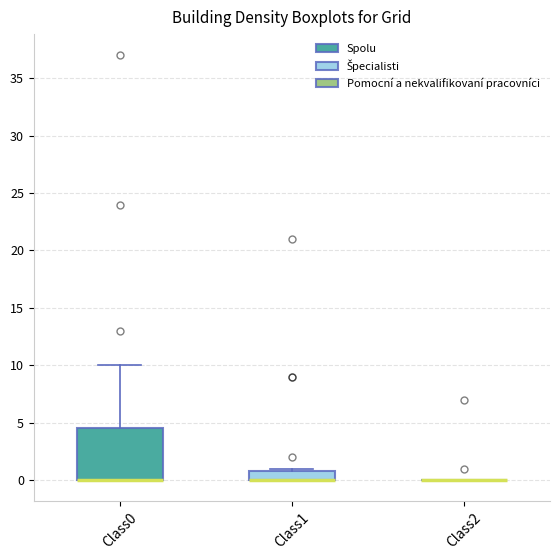

Reading left to right, transcribe this box plot: for each box, give where its median line is, the range the box spans, and where its two whiskers end, as read against the y-axis. The values are not printed on the chart, so give them approximately, as read against the axis.

Class0: median 0.0 (drawn on the box's lower edge), box 0.0 to 4.5, whiskers 0.0 to 10.0
Class1: median 0.0 (drawn on the box's lower edge), box 0.0 to 1.0, whiskers 0.0 to 1.0 (just above the box's upper edge)
Class2: box collapsed to a line at 0.0, whiskers 0.0 to 0.0